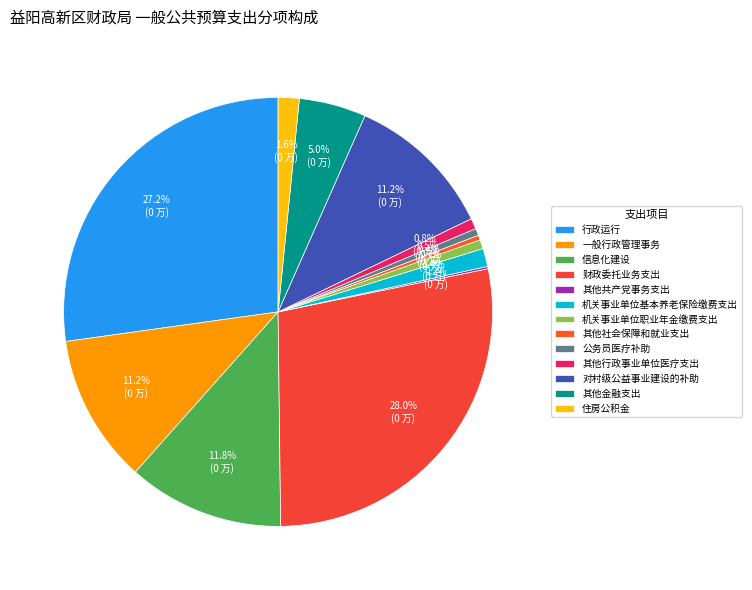

What is the change in value from 财政委托业务支出 to 机关事业单位职业年金缴费支出?

-487.8